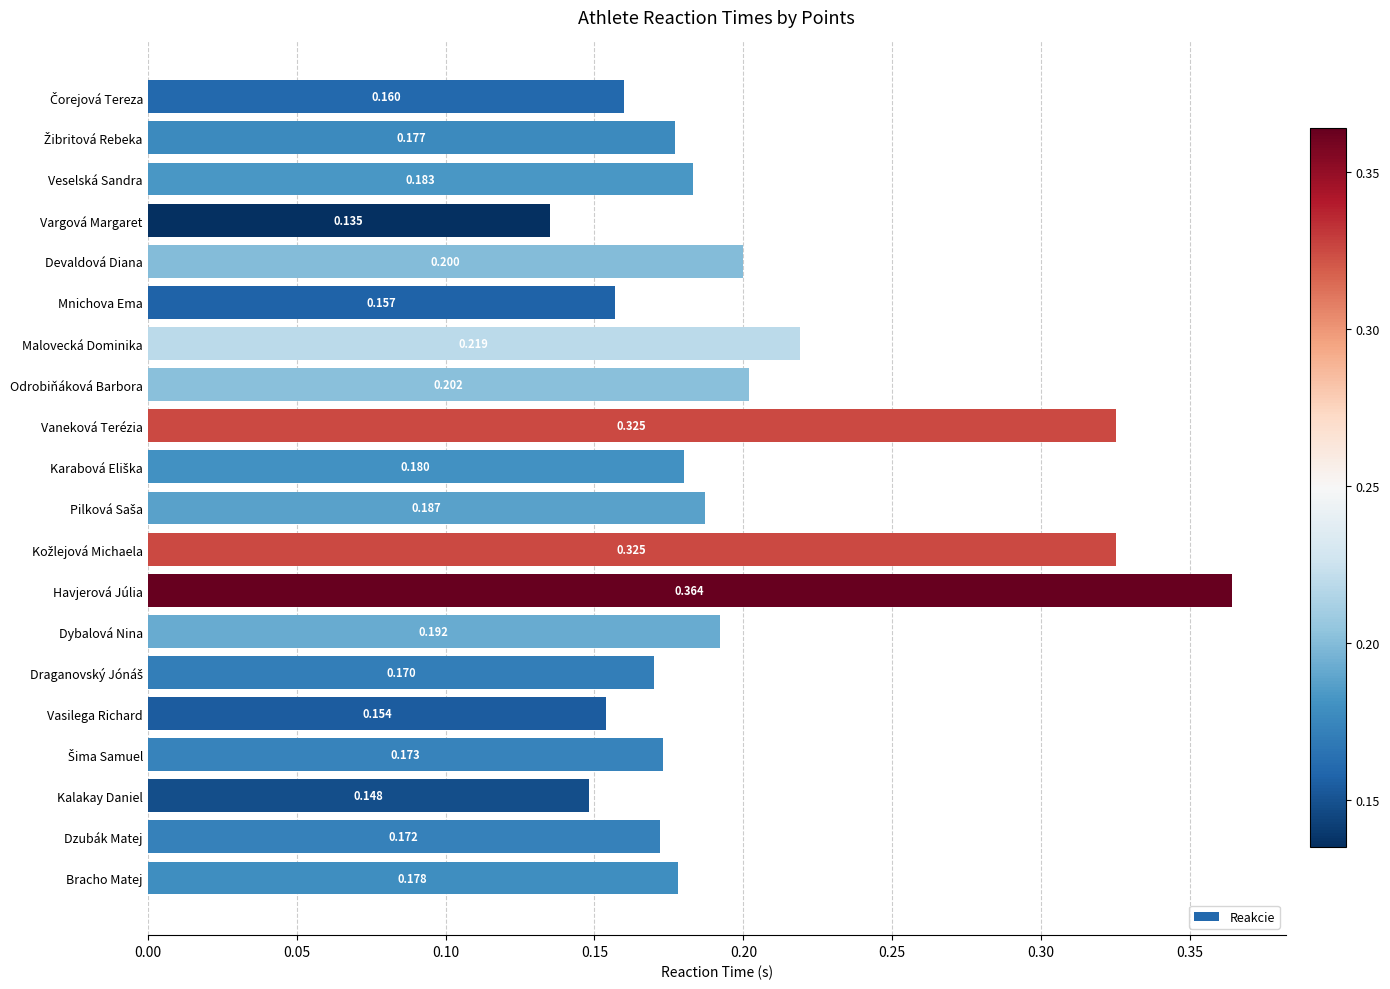

Which label corresponds to the smallest value in the chart?

Vargová Margaret